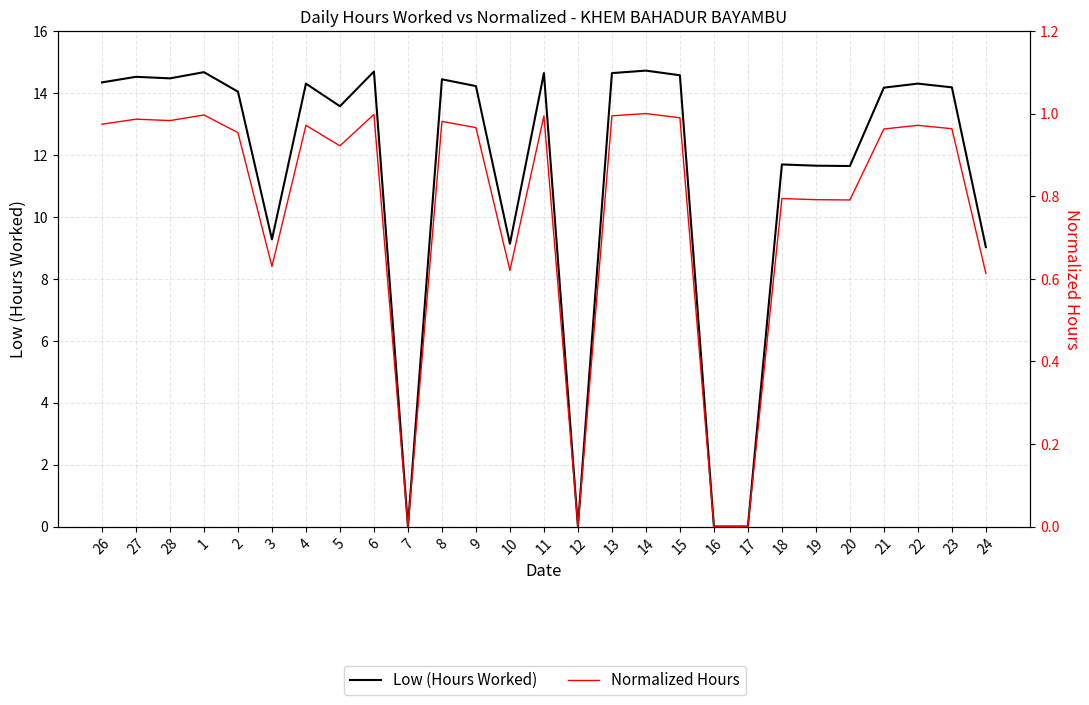

At 14, list the series in order from largest to smallest.

Low (Hours Worked), Normalized Hours